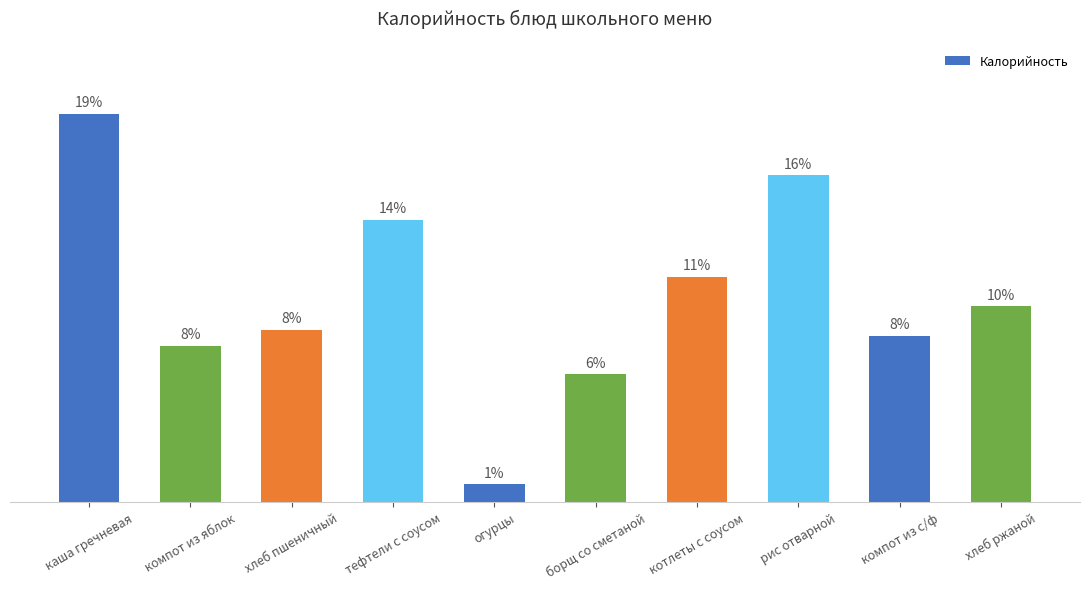

What is the average value?

143.6